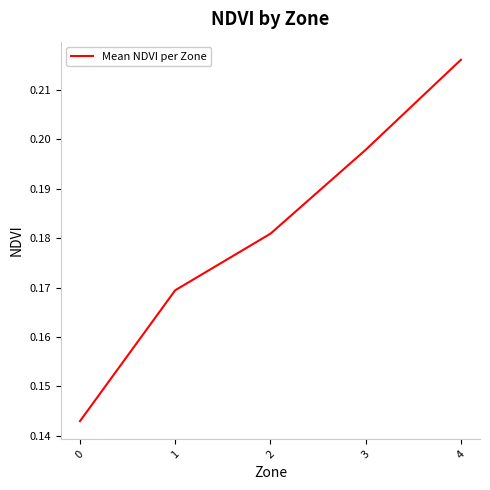

Between 0 and 4, which is larger?

4